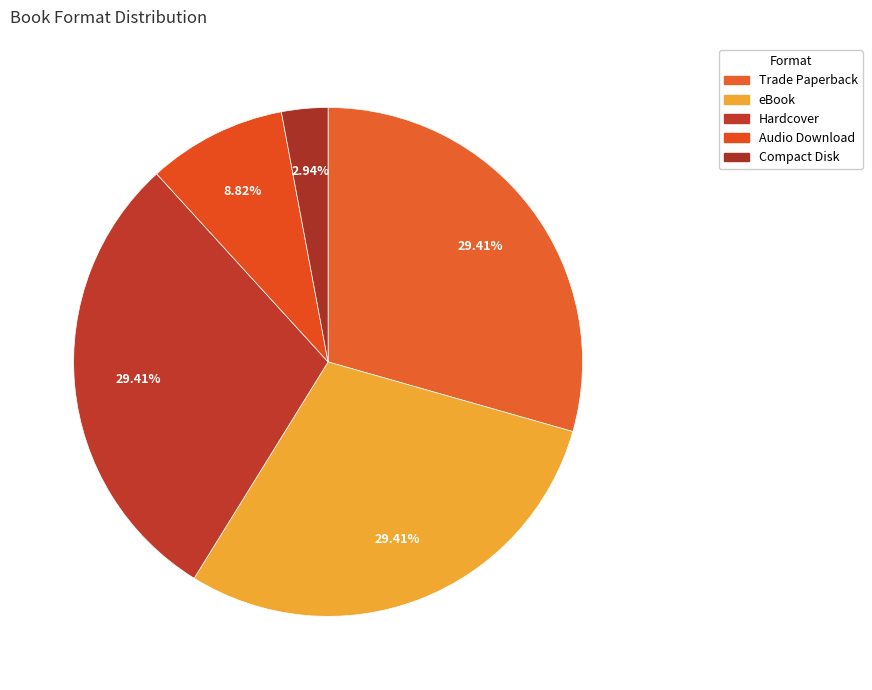

Which category has the smallest portion of the pie?

Compact Disk